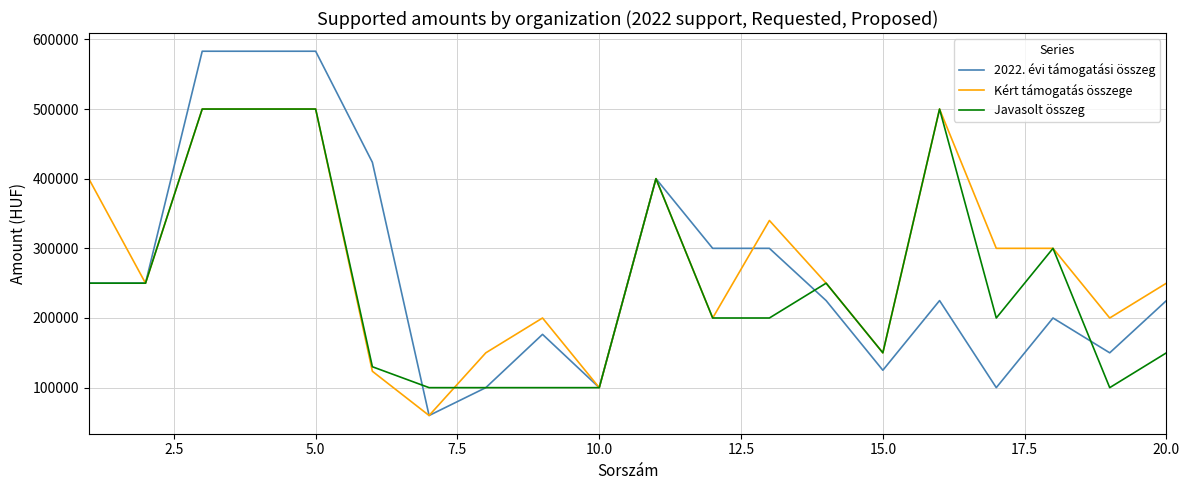

Which series has the widest spread of values?

2022. évi támogatási összeg